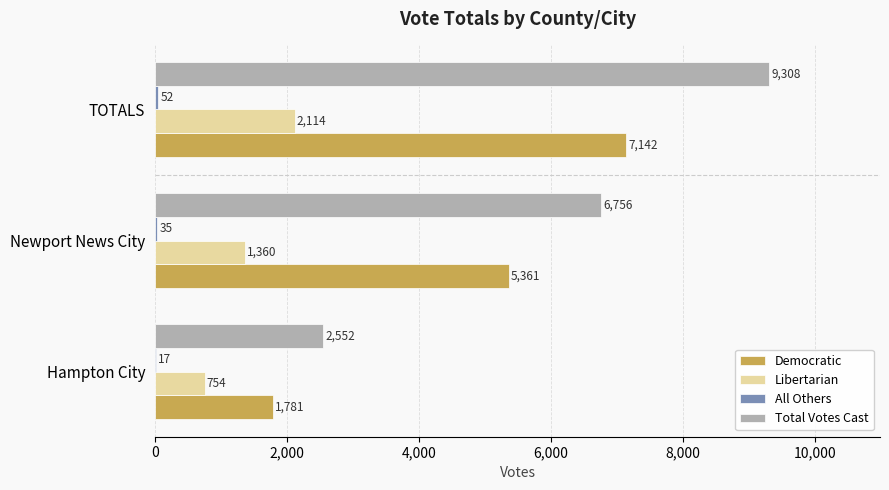

True or false: Total Votes Cast has a value of 4557 at Hampton City.

False